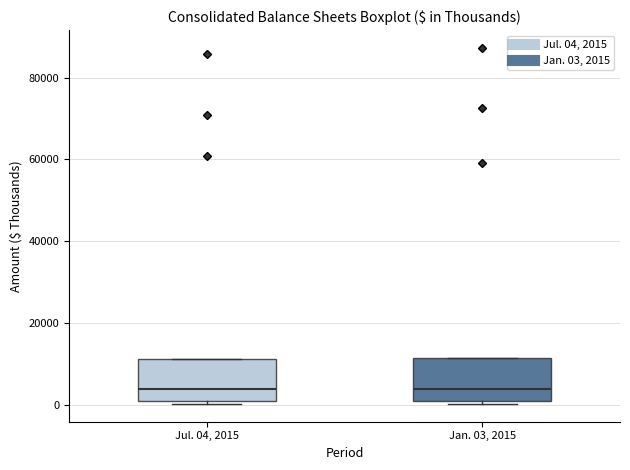

Where does the median line of the box for Jan. 03, 2015 sit on the y-axis? The values are not printed on the chart, so give them approximately, as read against the axis.

4000